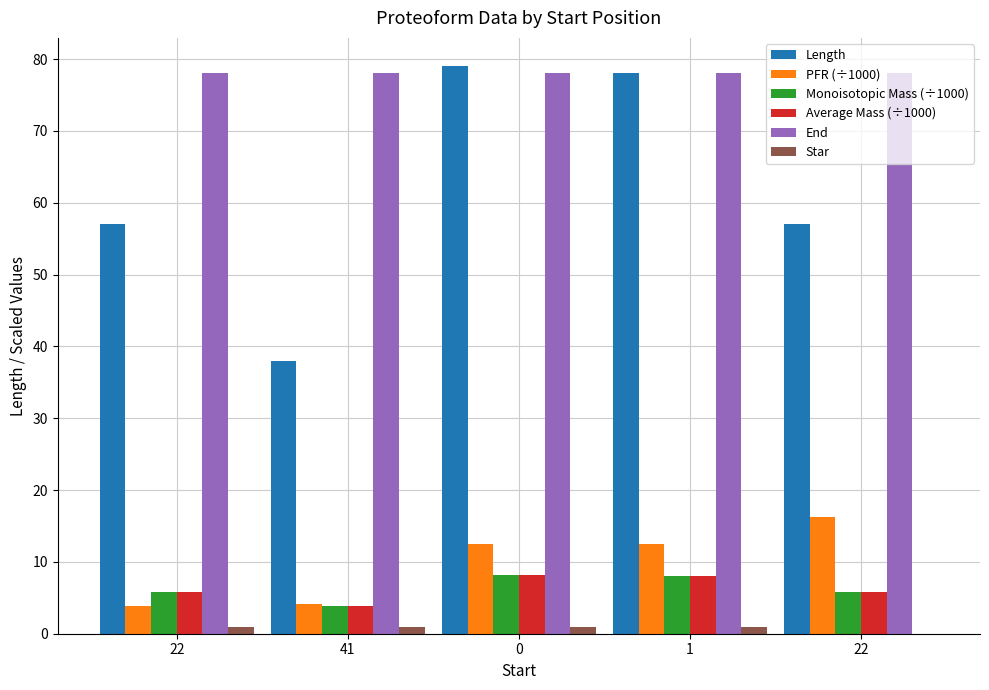

Is the value of PFR (÷1000) at 41 greater than the value of Length at 1?

No